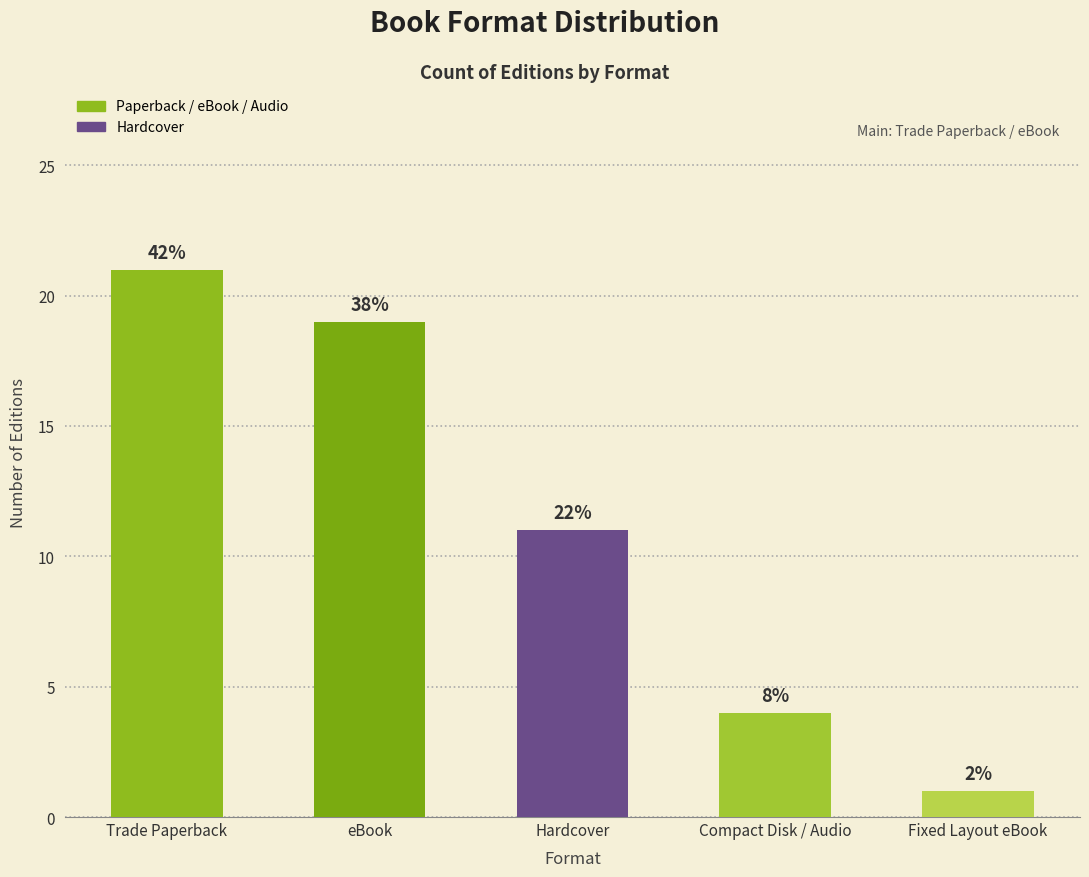

How many bars are there in total?

5